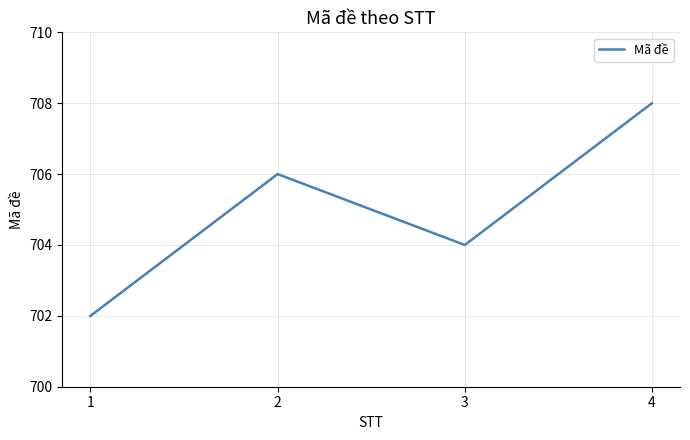

Reading left to right, transcribe all the data shown in this chart.

1=702	2=706	3=704	4=708